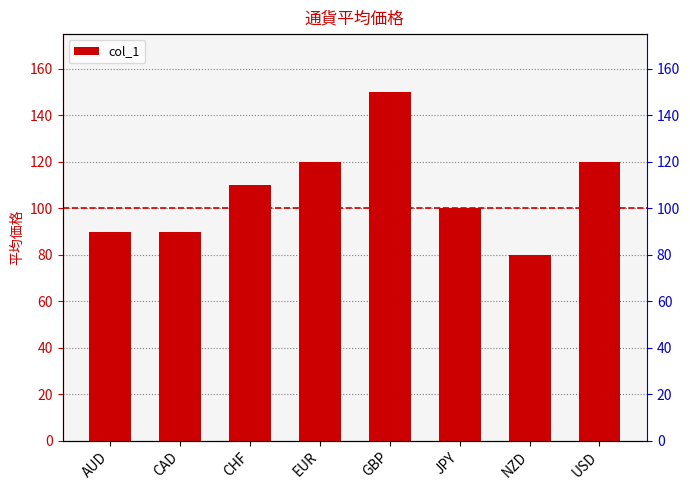

What is the minimum value shown in the chart?

80